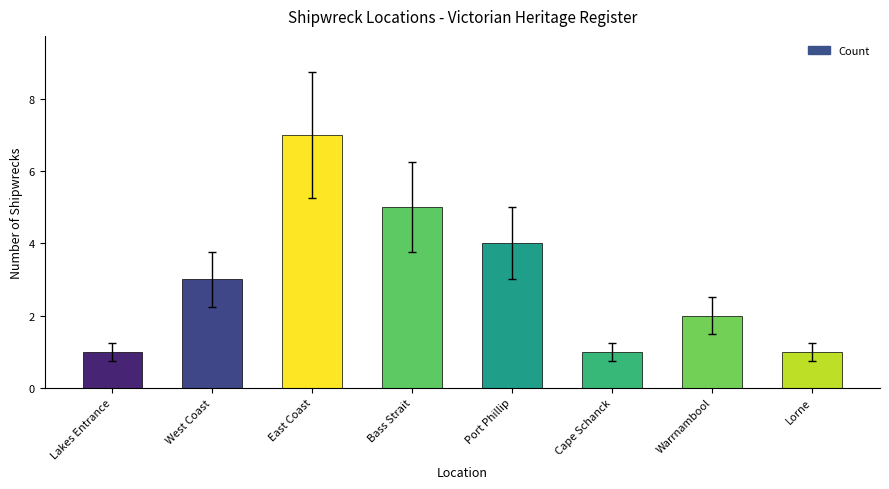

Between Warrnambool and Lakes Entrance, which is larger?

Warrnambool